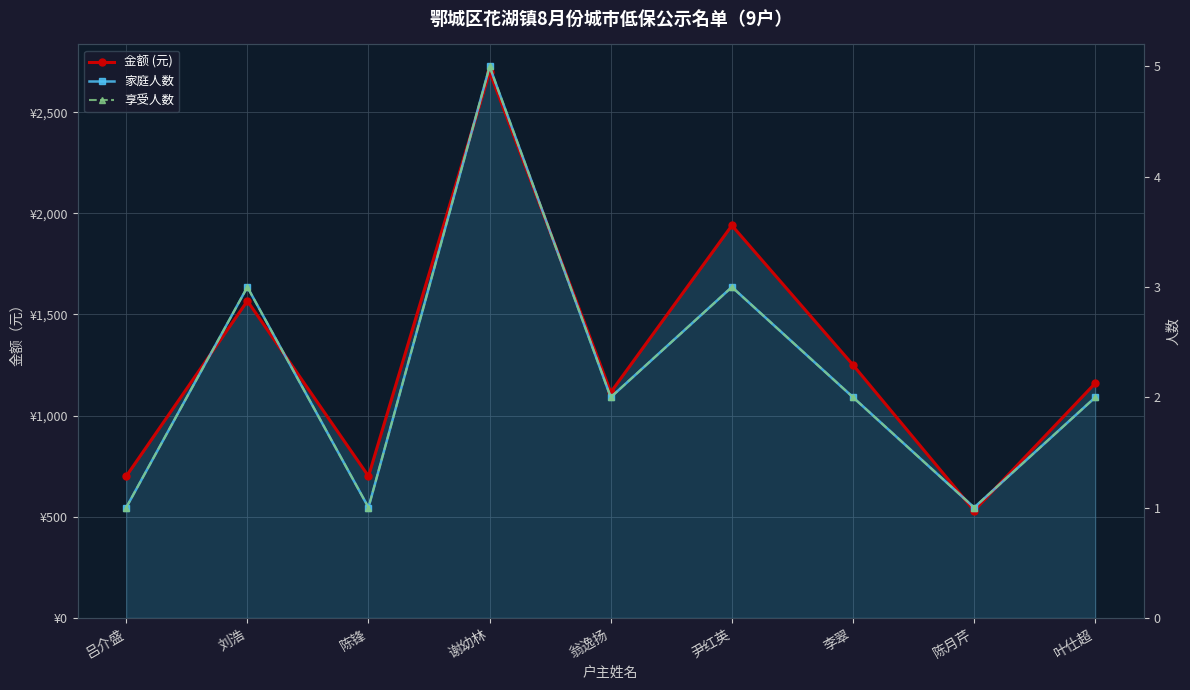

What is the minimum value for 家庭人数?

1